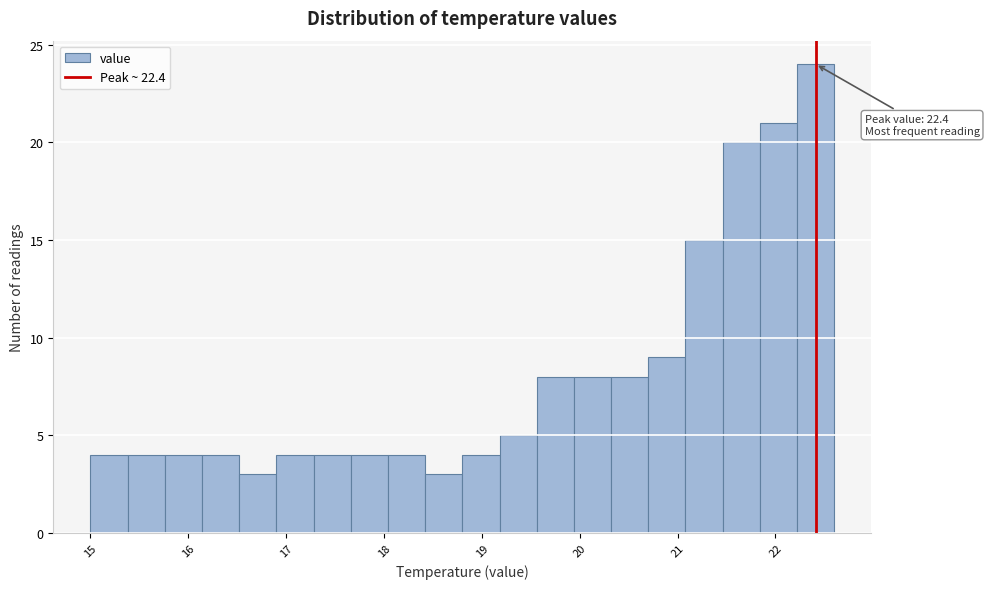

Read against the x-axis, roughly where is the centre of the tallest bar?

22.4